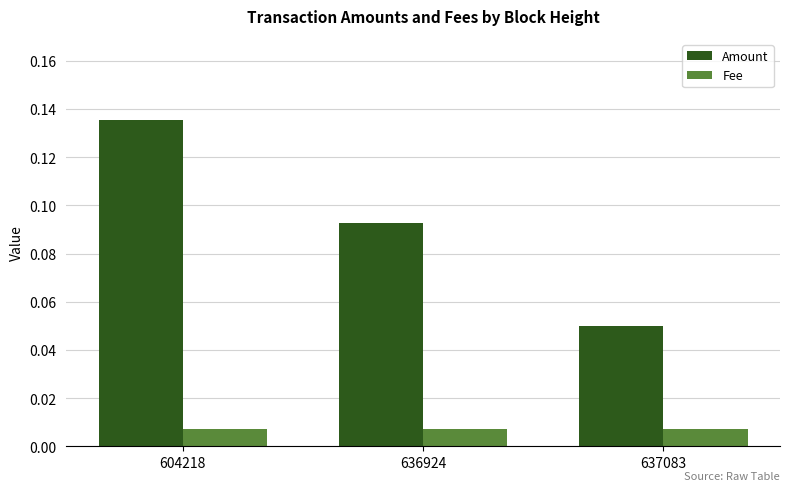

Where is Amount nearest to the value 0?

637083